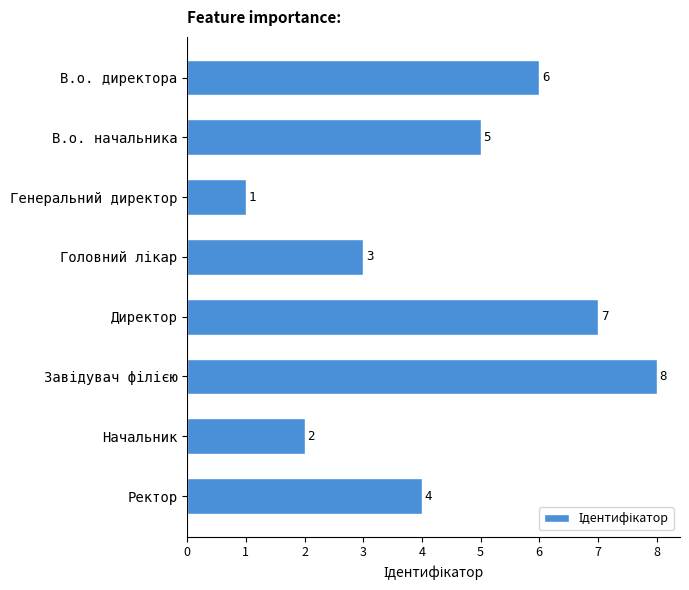

What is the ratio of the value at Начальник to the value at Генеральний директор?

2.0